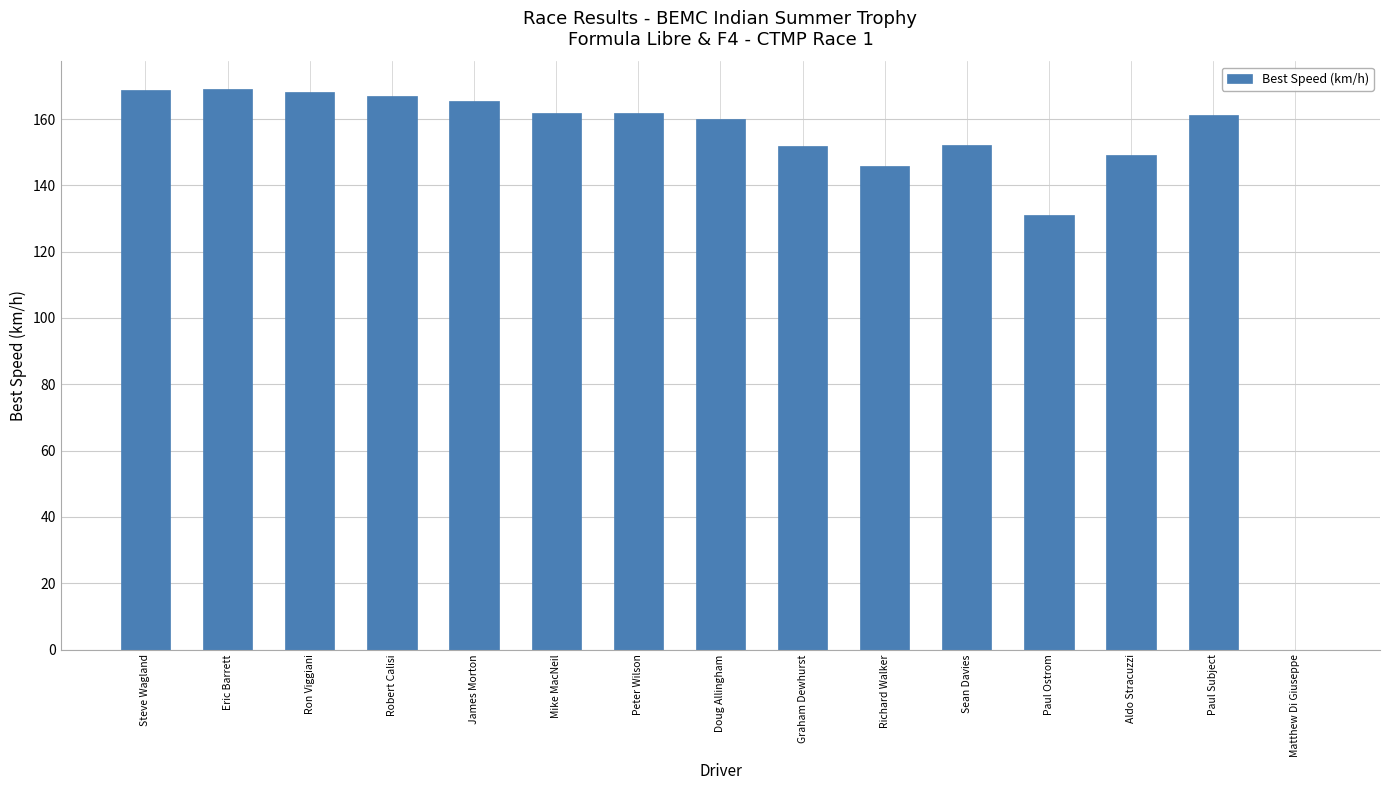

What is the change in value from Doug Allingham to Matthew Di Giuseppe?

-160.1